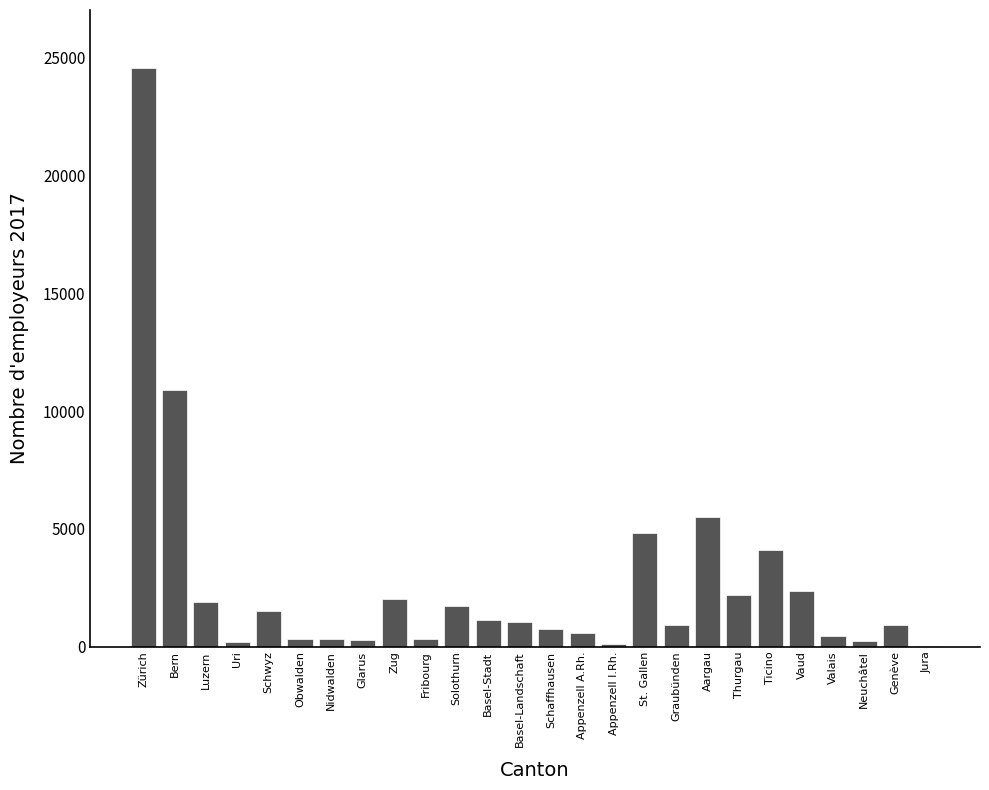

What is the ratio of the value at Solothurn to the value at Ticino?

0.4